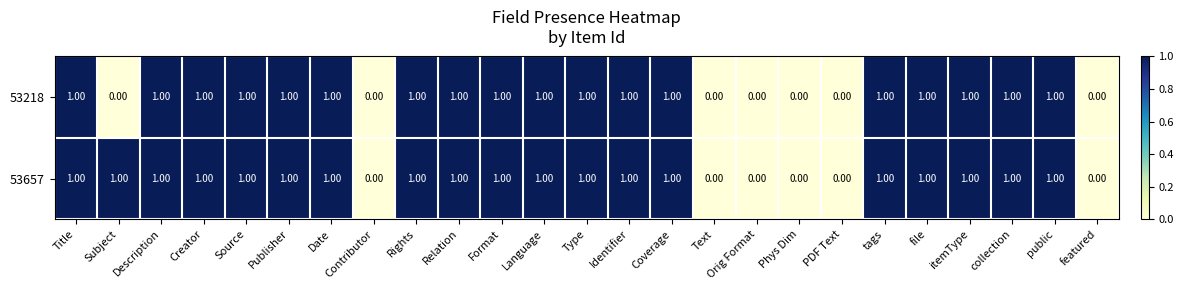

Rank the series by their average value, from highest to lowest.

53657, 53218